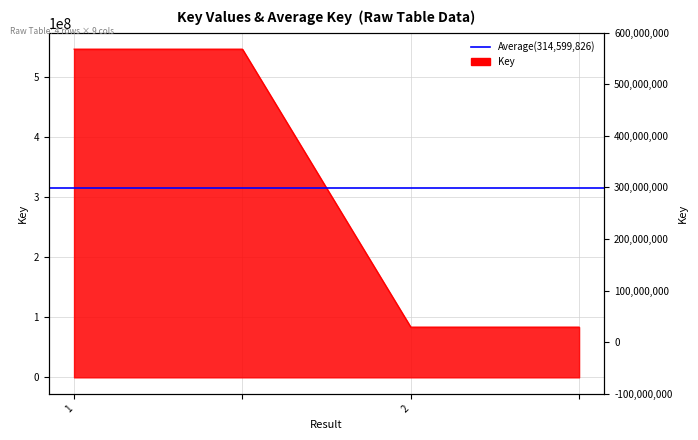

Reading left to right, transcribe all the data shown in this chart.

1=545660480	=545660480	2=83539172	=83539172